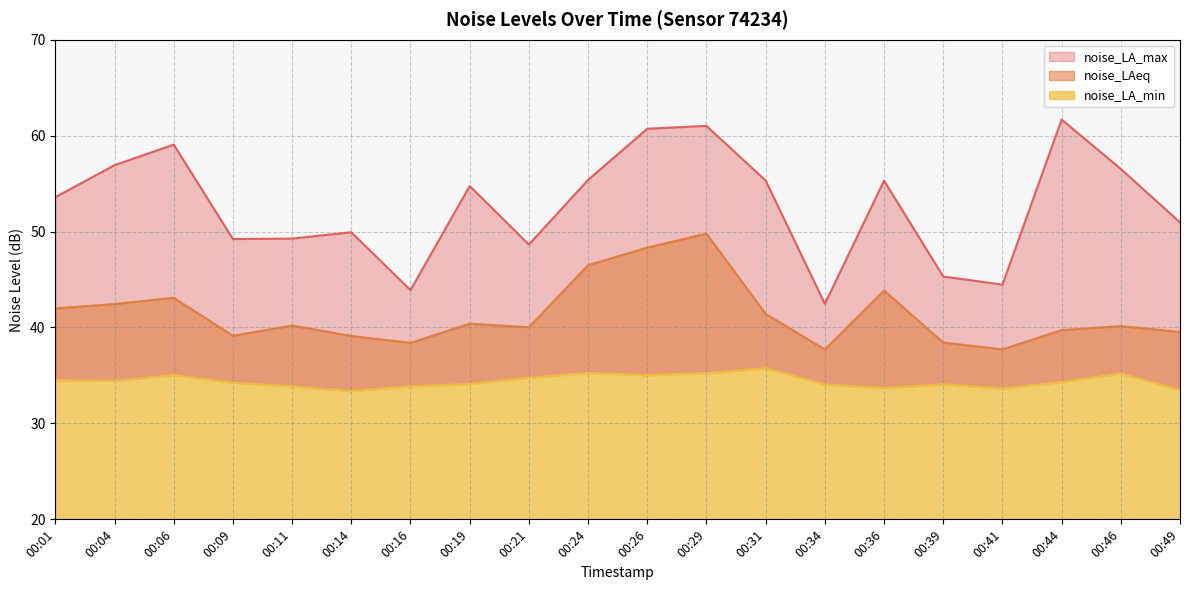

Is it true that noise_LA_max equals 73.2 at 00:21?

False